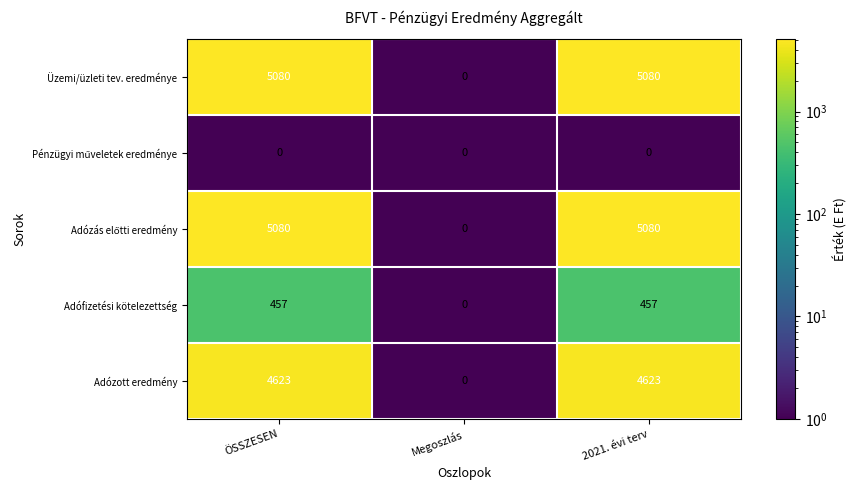

What is the difference between the Üzemi/üzleti tev. eredménye values at Megoszlás and ÖSSZESEN?

5080